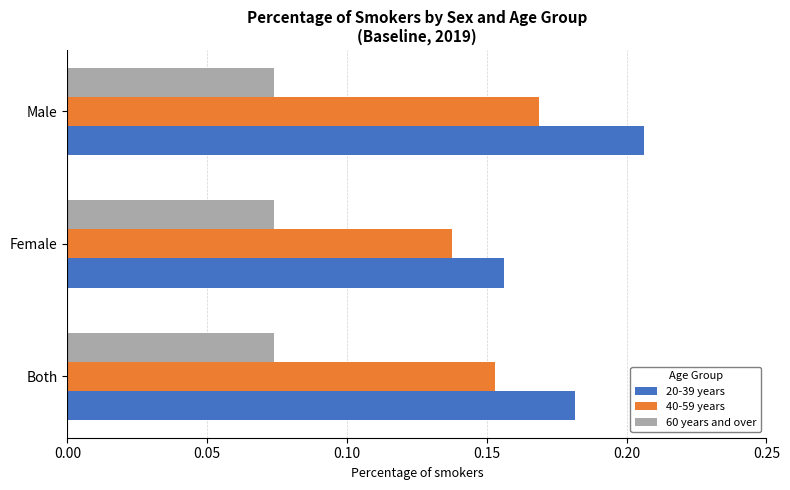

Is the value of 20-39 years at Female greater than the value of 40-59 years at Female?

Yes